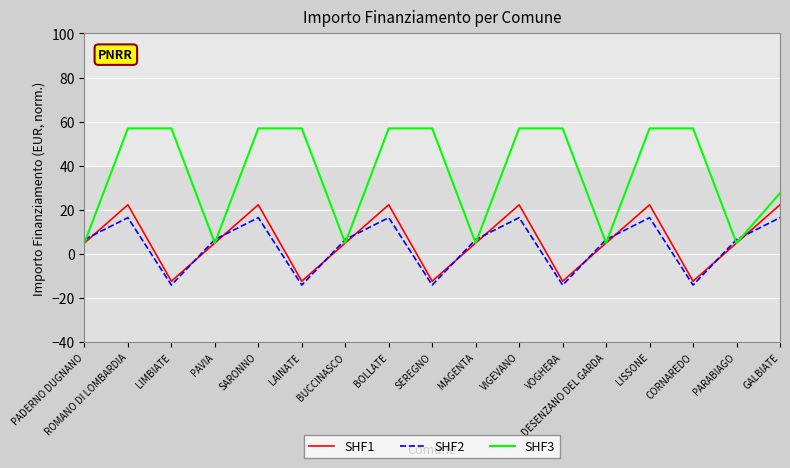

What is the minimum value for SHF1?

-12.3